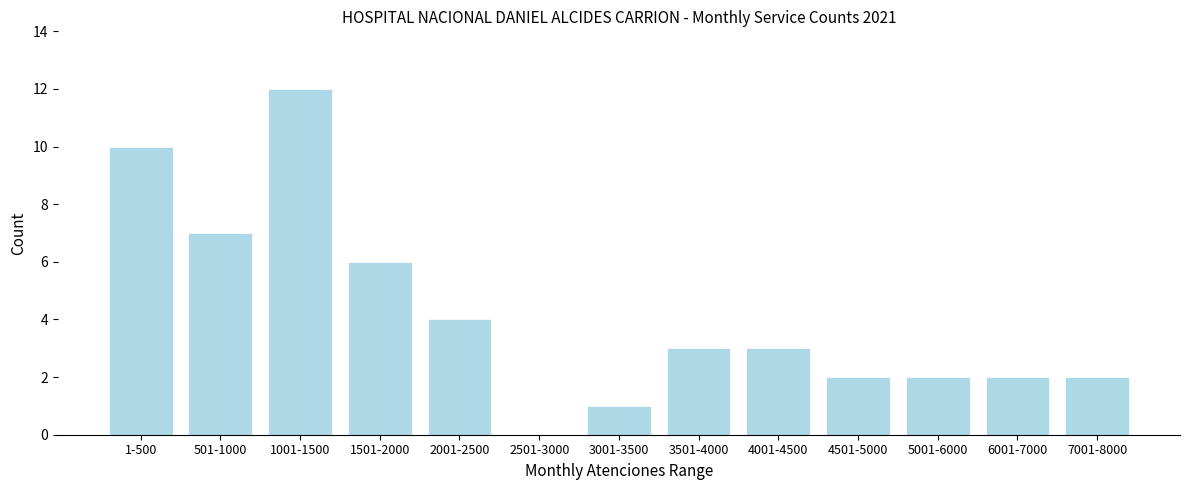

Reading left to right, what are all the values shown in this chart?

1-500=10	501-1000=7	1001-1500=12	1501-2000=6	2001-2500=4	2501-3000=0	3001-3500=1	3501-4000=3	4001-4500=3	4501-5000=2	5001-6000=2	6001-7000=2	7001-8000=2